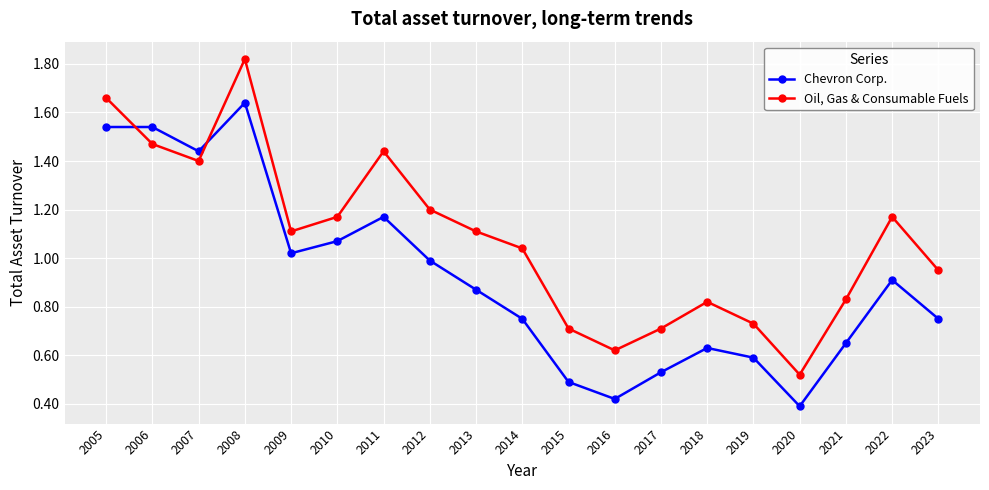

What is the difference between the highest and lowest values at 2022?

0.3